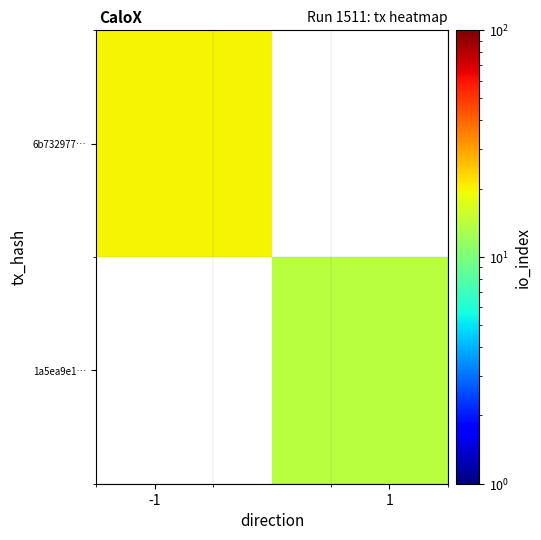

How many positive values does the 6b732977… series have?

1